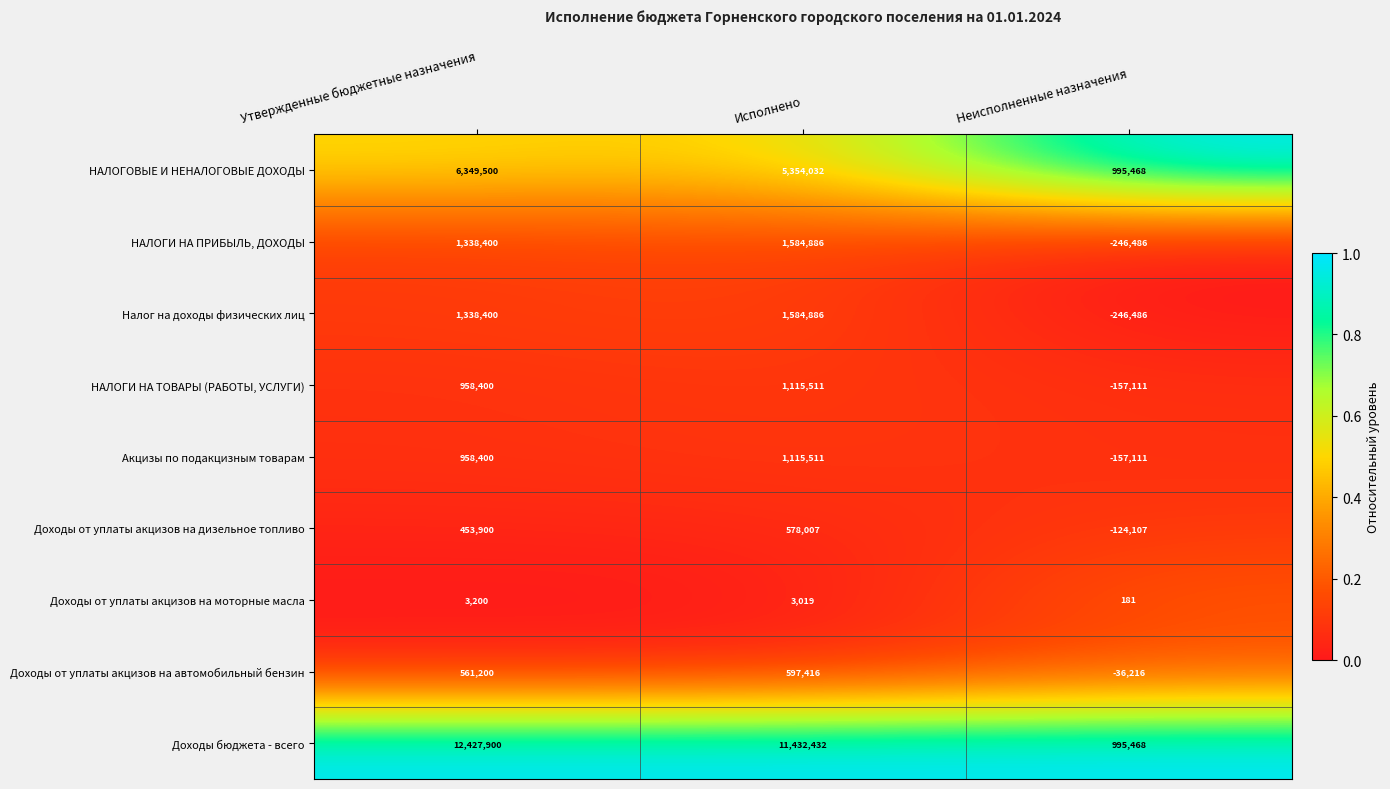

Reading left to right, transcribe all the data shown in this chart.

НАЛОГОВЫЕ И НЕНАЛОГОВЫЕ ДОХОДЫ: 6349500	5354032	995468
НАЛОГИ НА ПРИБЫЛЬ, ДОХОДЫ: 1338400	1584886	-246486
Налог на доходы физических лиц: 1338400	1584886	-246486
НАЛОГИ НА ТОВАРЫ (РАБОТЫ, УСЛУГИ): 958400	1115511	-157111
Акцизы по подакцизным товарам: 958400	1115511	-157111
Доходы от уплаты акцизов на дизельное топливо: 453900	578007	-124107
Доходы от уплаты акцизов на моторные масла: 3200	3019	181
Доходы от уплаты акцизов на автомобильный бензин: 561200	597416	-36216
Доходы бюджета - всего: 12427900	11432432	995468